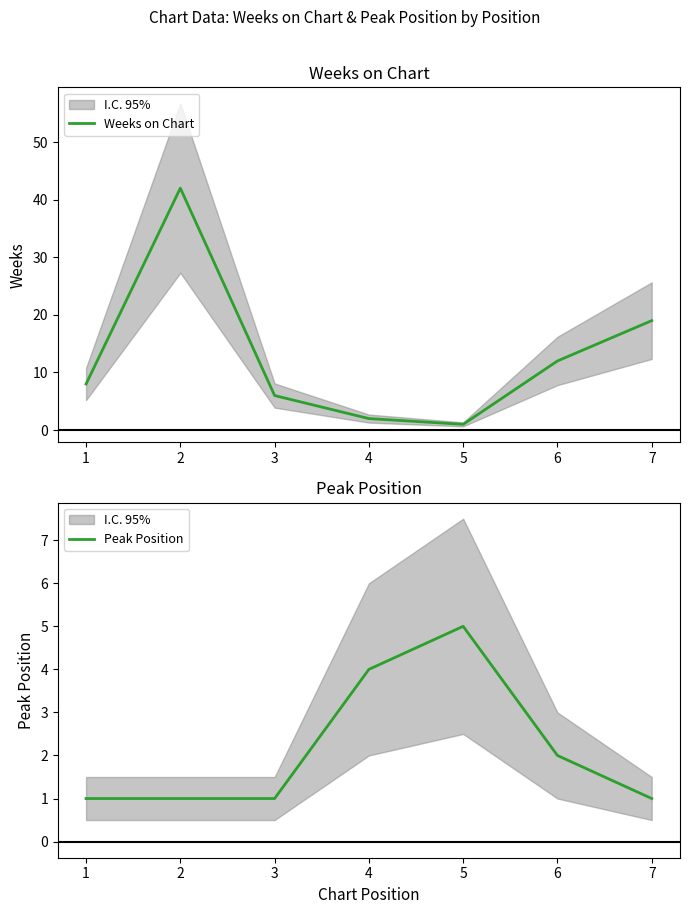

At which label does Weeks on Chart first exceed 8?

2